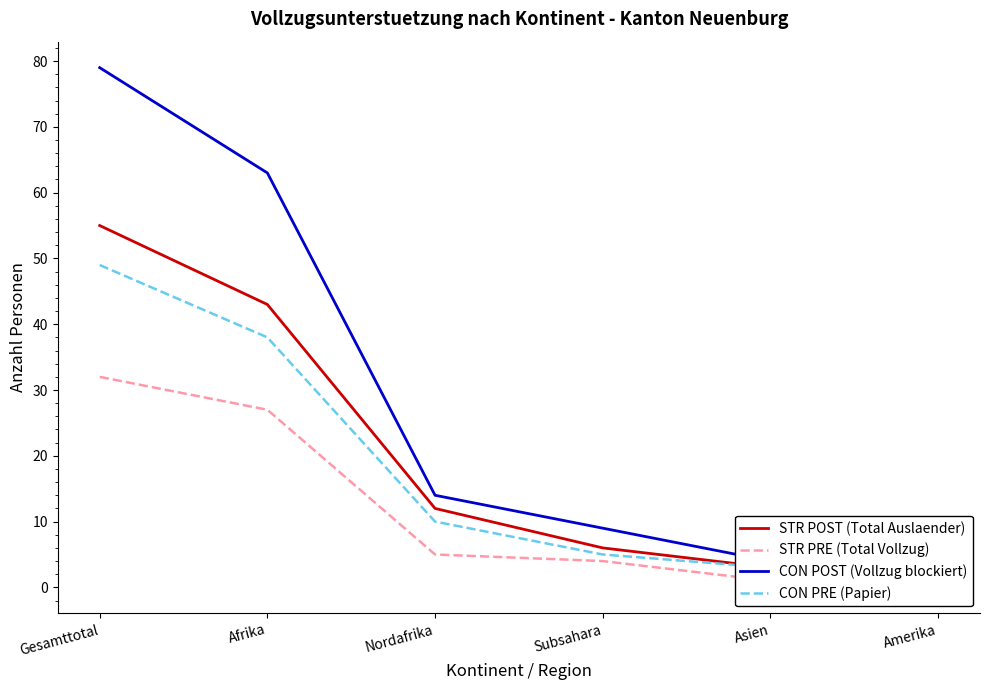

What is the sum of the CON PRE (Papier) values at Gesamttotal and Nordafrika?

59